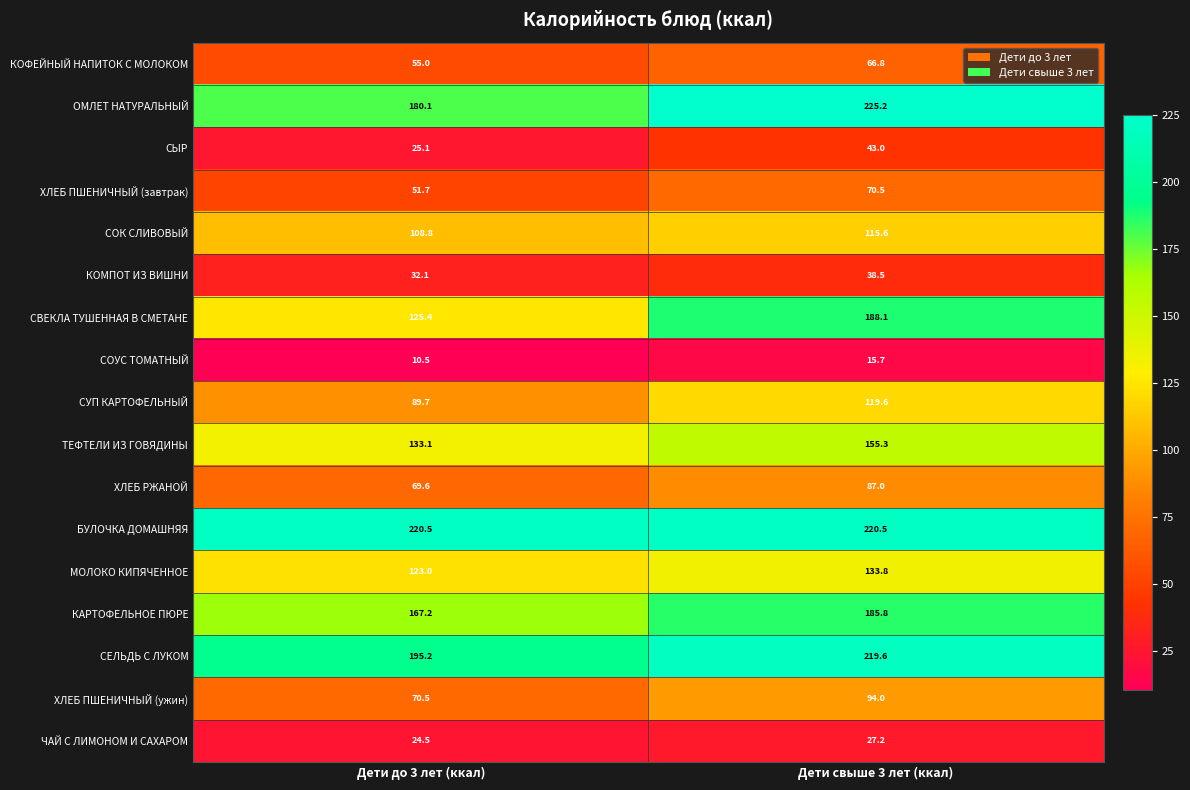

What is the spread (max minus min) of values at Дети до 3 лет (ккал)?

210.0